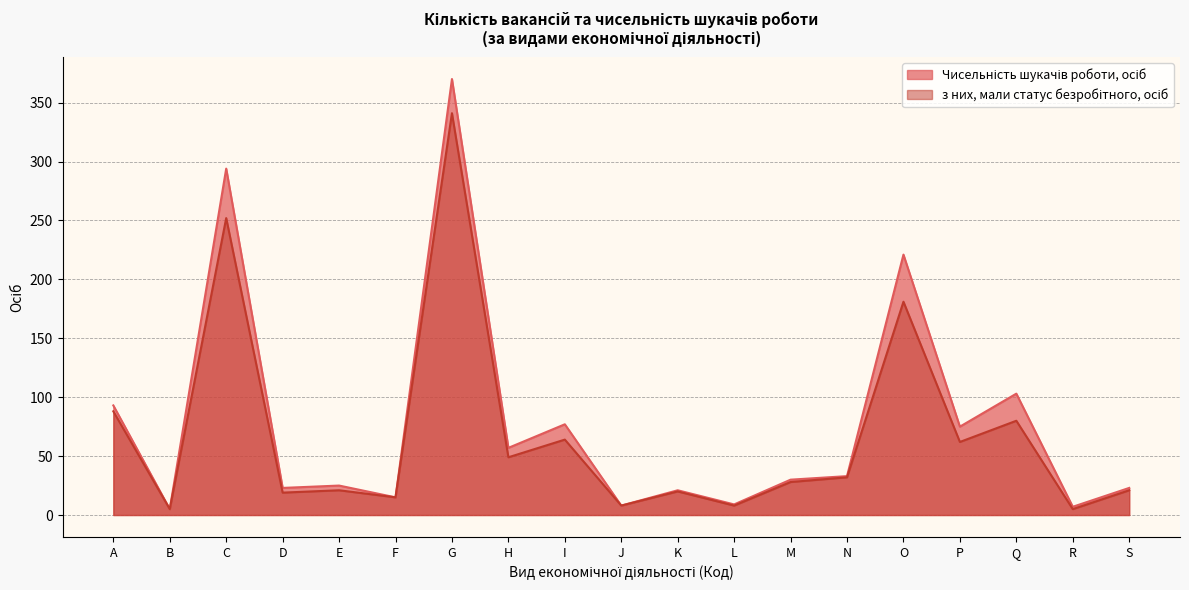

What is the greatest value displayed?

370